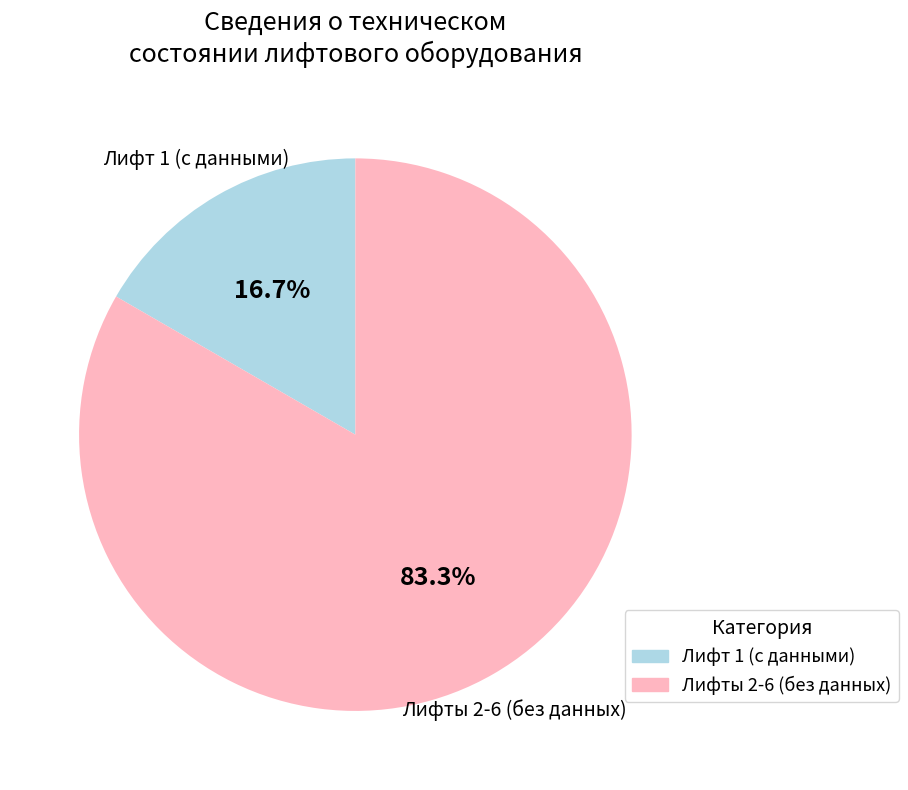

How many segments does this pie chart have?

2